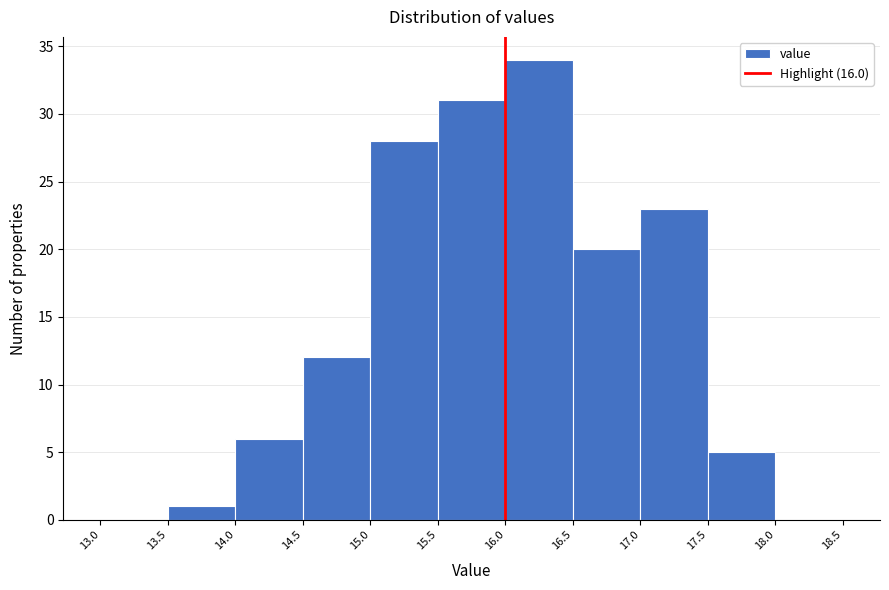

Over which range of the x-axis is the bar tallest?

16.0 to 16.5